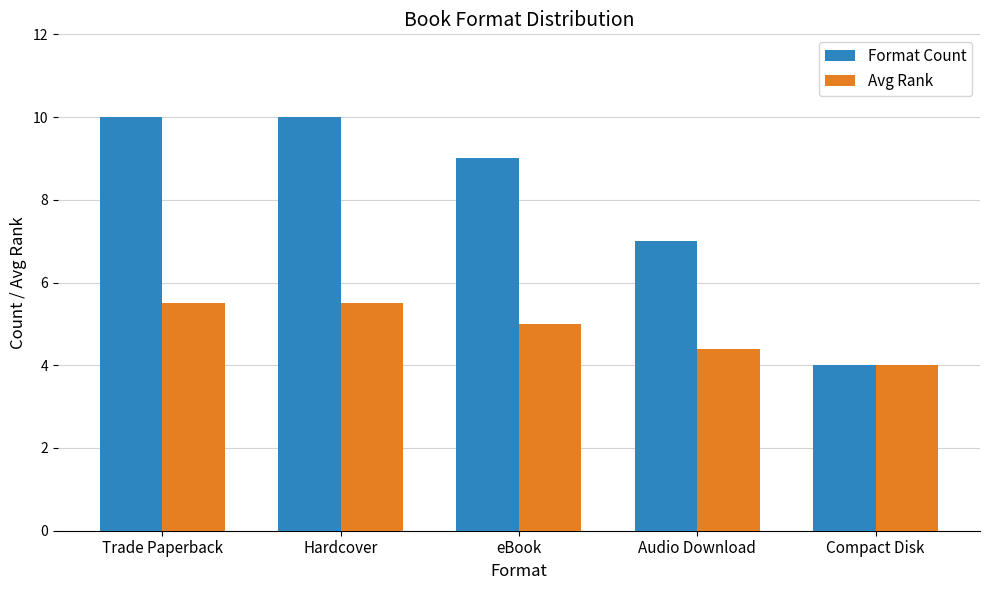

Which series has the widest spread of values?

Format Count